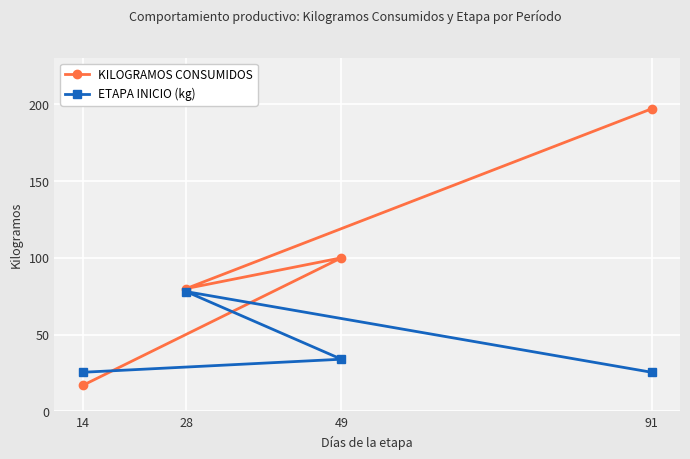

What are all the series names shown in the legend?

KILOGRAMOS CONSUMIDOS, ETAPA INICIO (kg)